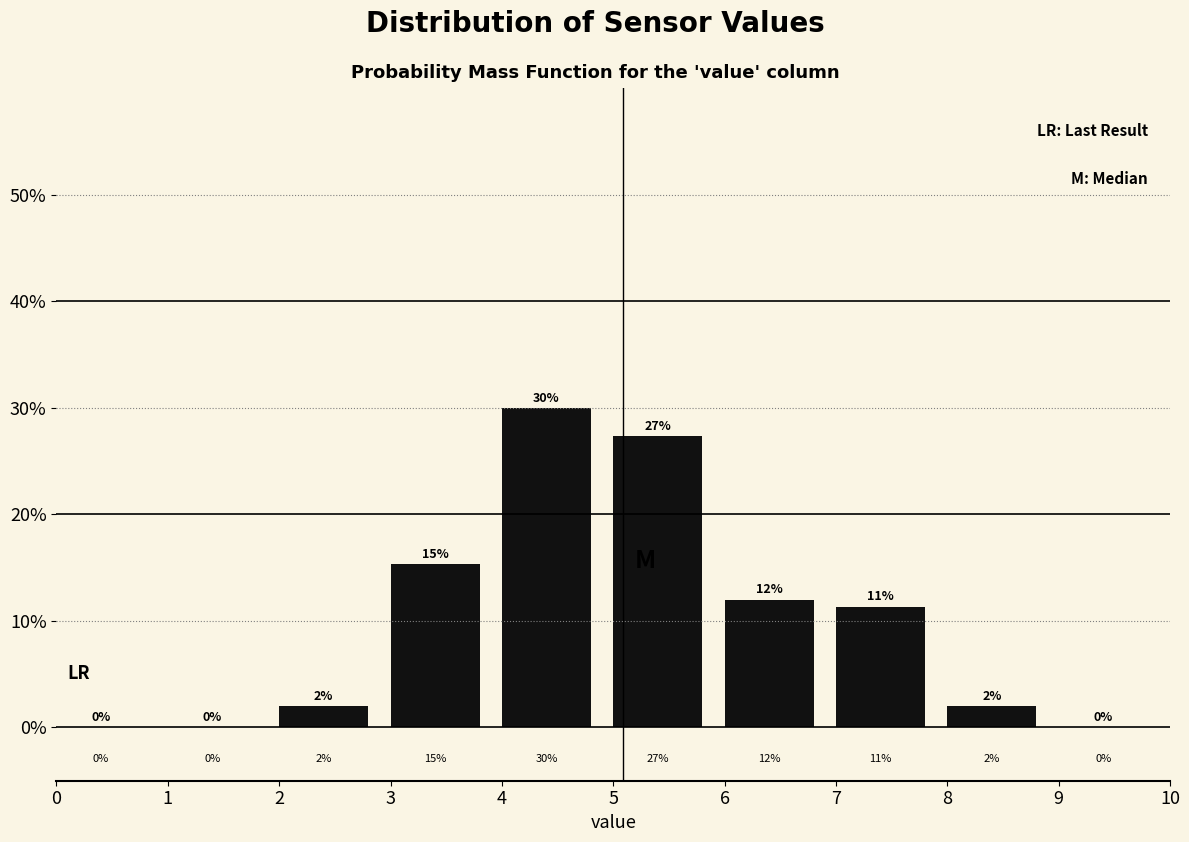

Which range on the x-axis has the tallest bar?

4 to 5